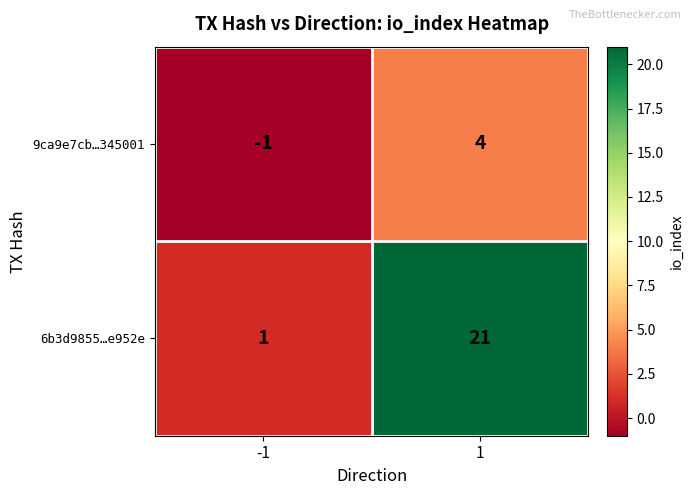

What value does the 6b3d9855…e952e series have at 1, to the nearest 10?

20